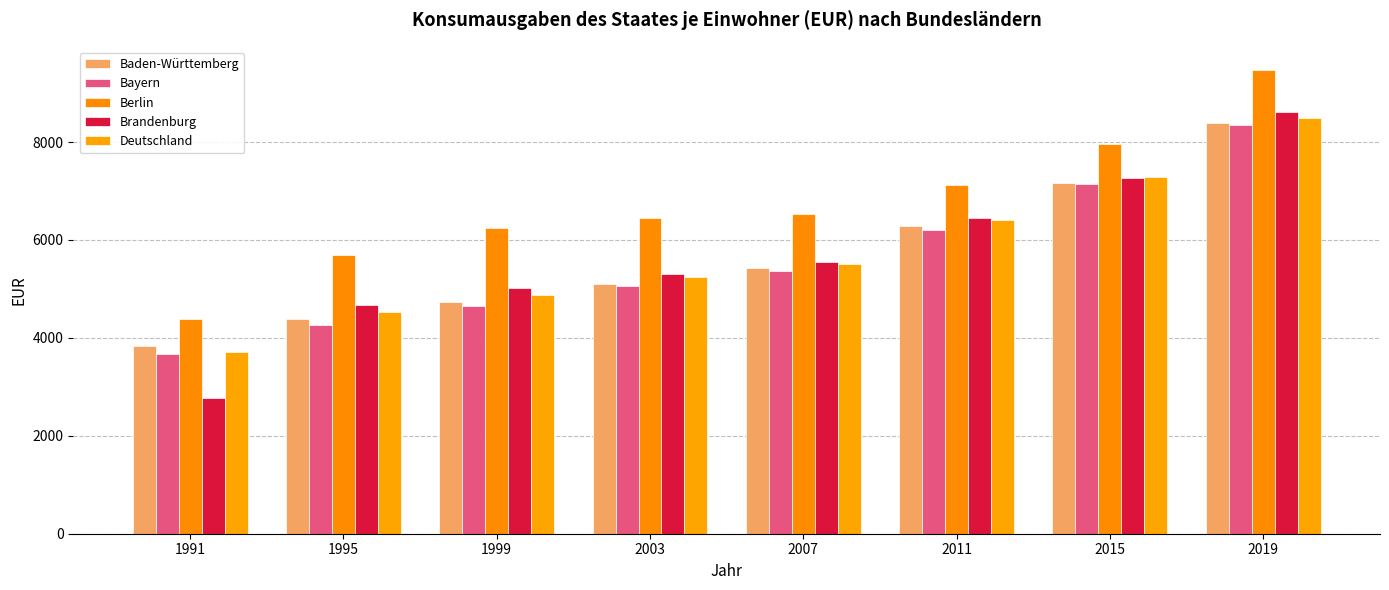

What are all the series names shown in the legend?

Baden-Württemberg, Bayern, Berlin, Brandenburg, Deutschland